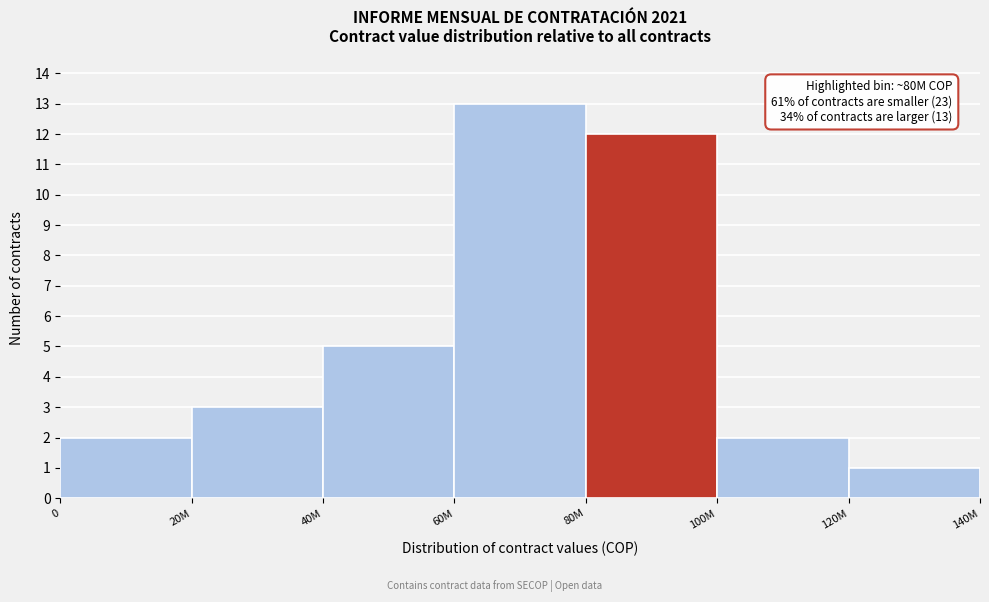

Reading right to left, transcribe all the data shown in this chart.

120M=1	100M=2	80M=12	60M=13	40M=5	20M=3	0=2